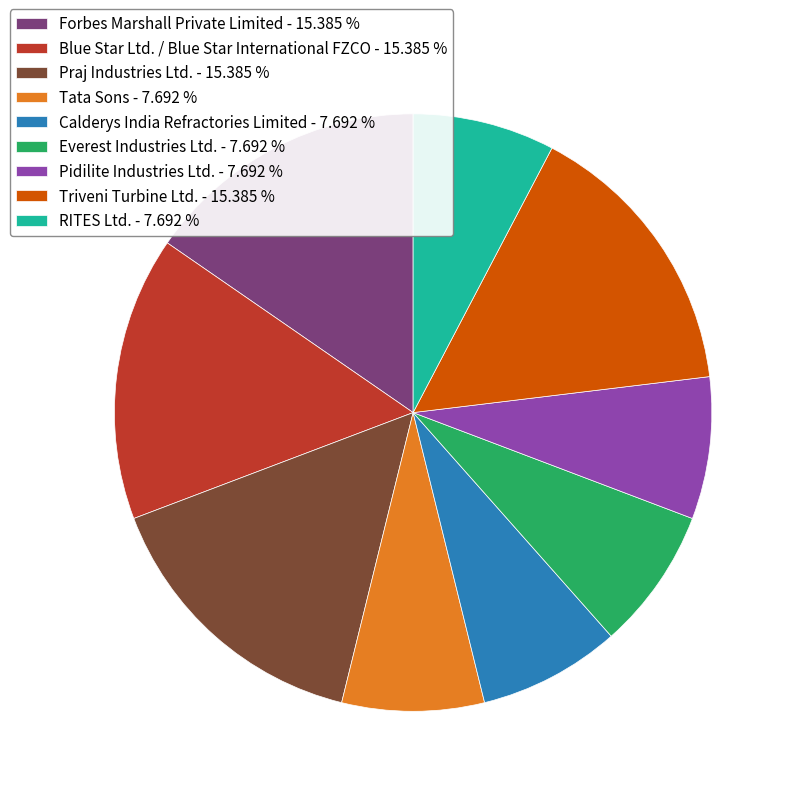

Do Tata Sons - 7.692 % and Triveni Turbine Ltd. - 15.385 % together represent more than half of the pie?

No